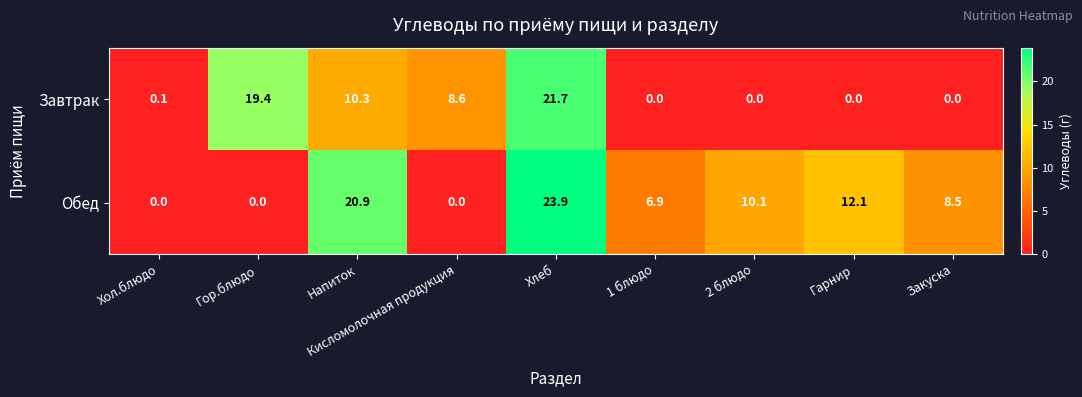

Which series has the largest range (max minus min)?

Обед